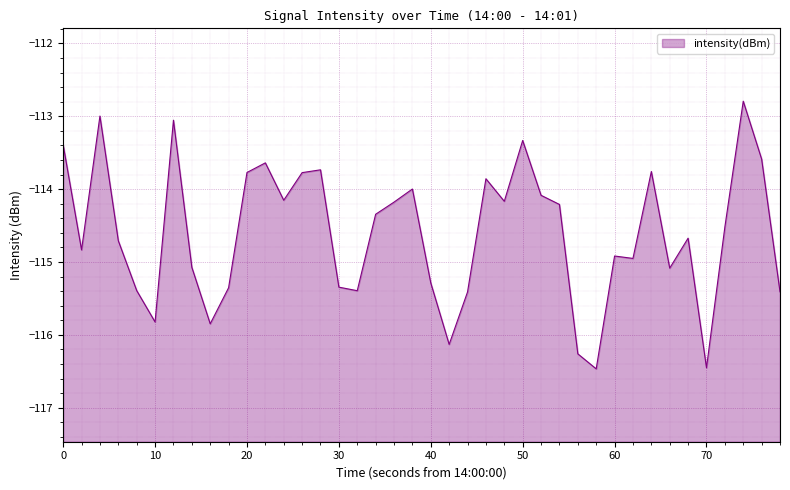

What is the difference between the maximum and minimum values?

3.7